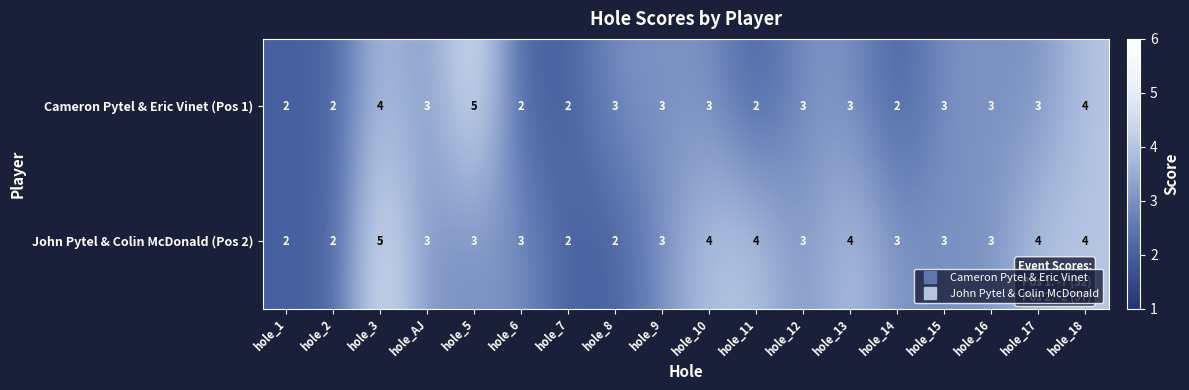

Rank the series by their average value, from lowest to highest.

Cameron Pytel & Eric Vinet (Pos 1), John Pytel & Colin McDonald (Pos 2)